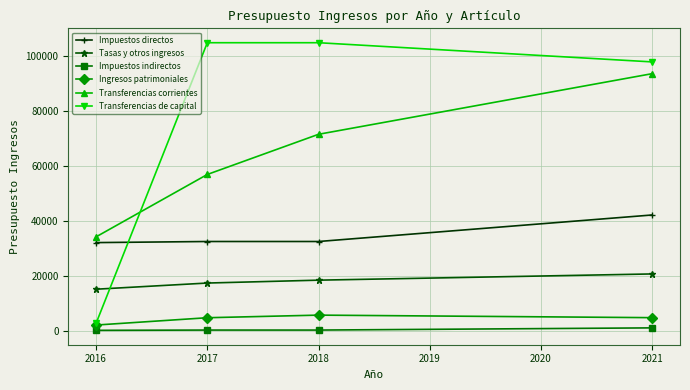

Which series has the widest spread of values?

Transferencias de capital